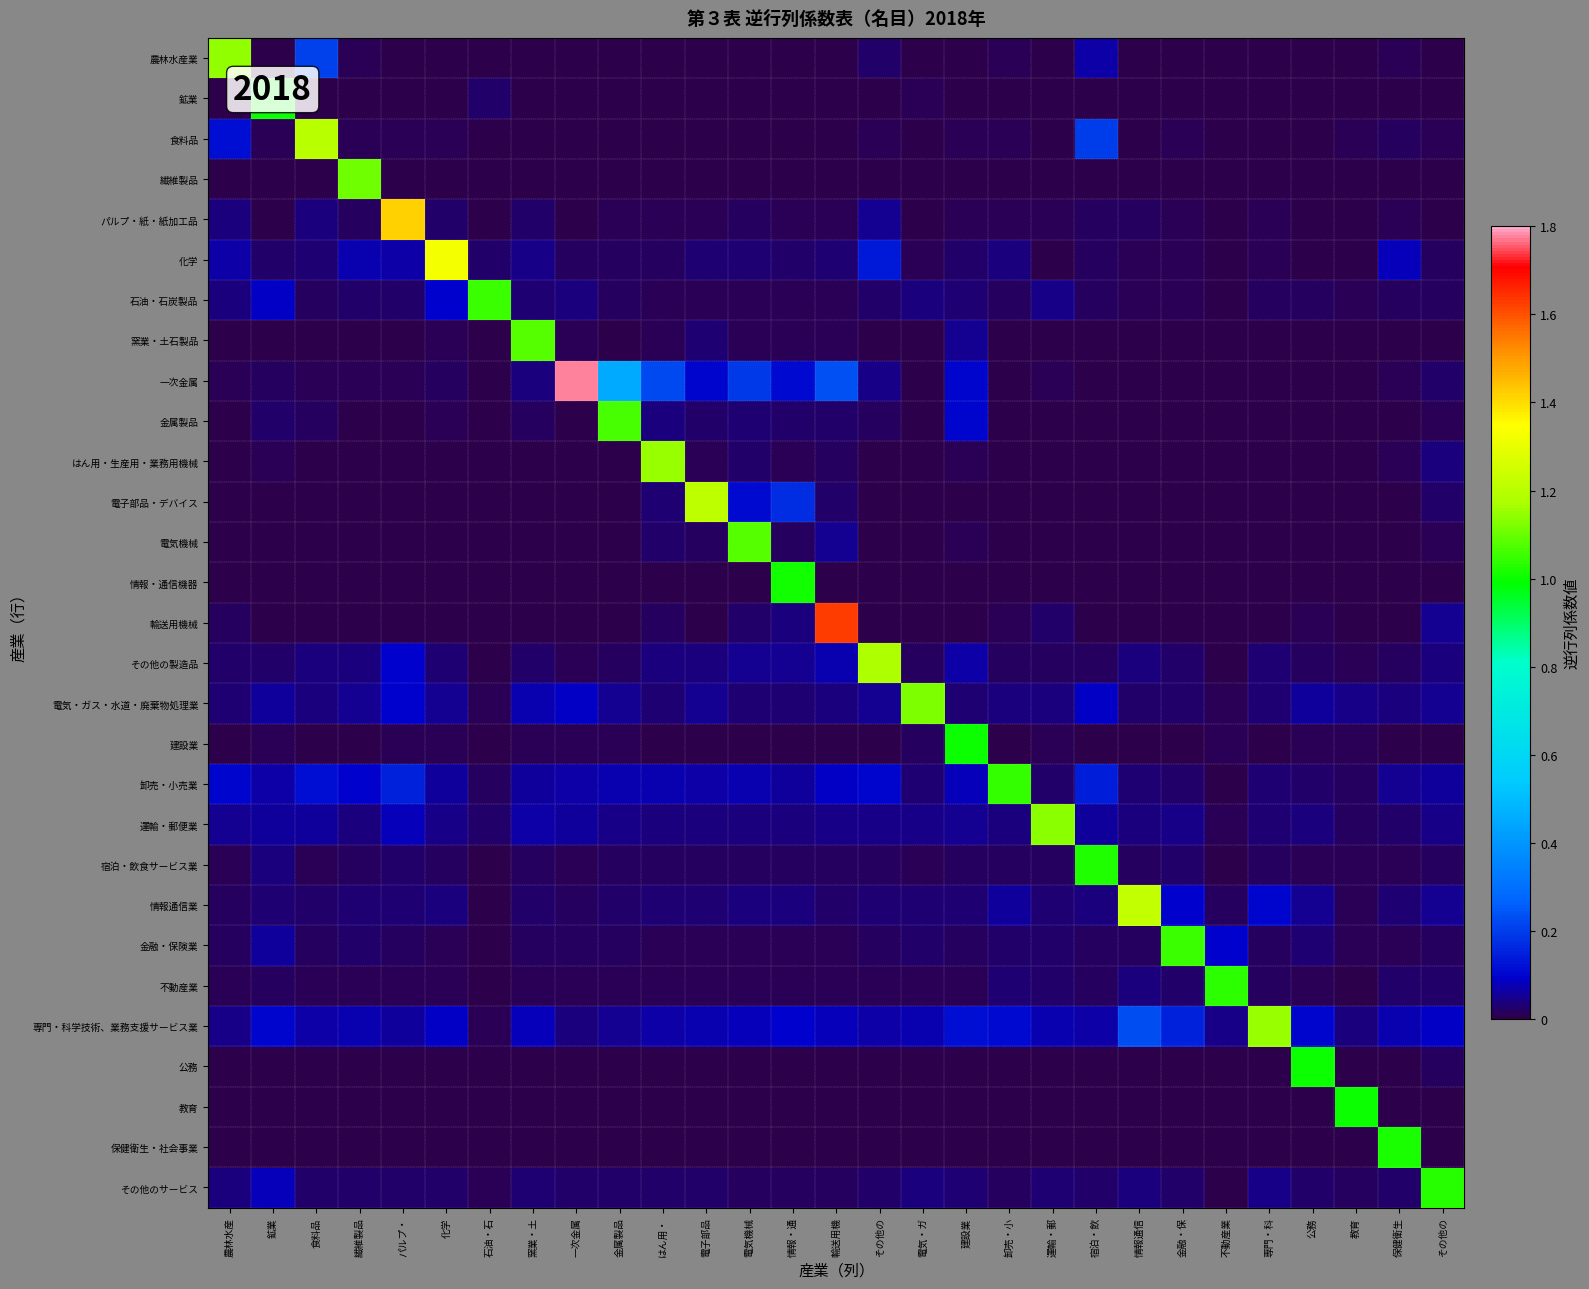

Which category has the highest value across all series?

一次金属